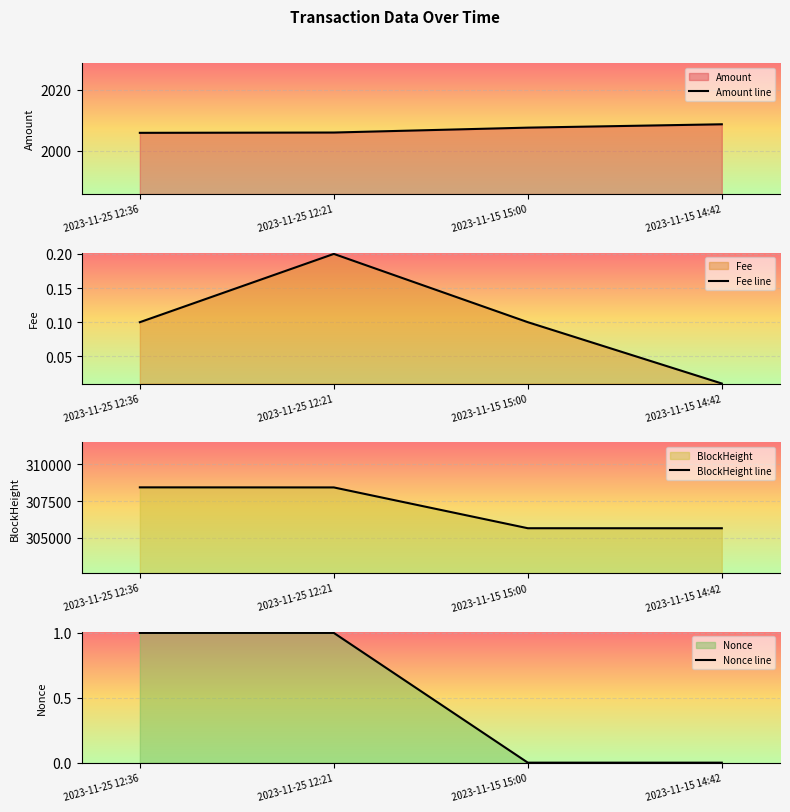

How many lines are shown in the chart?

4